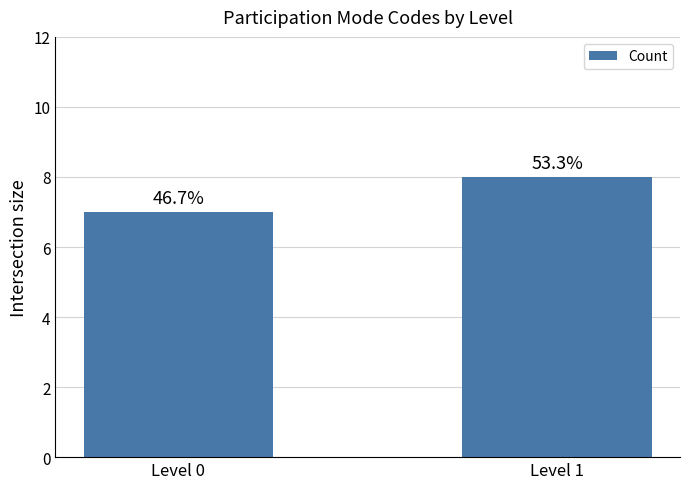

What is the smallest value displayed?

7